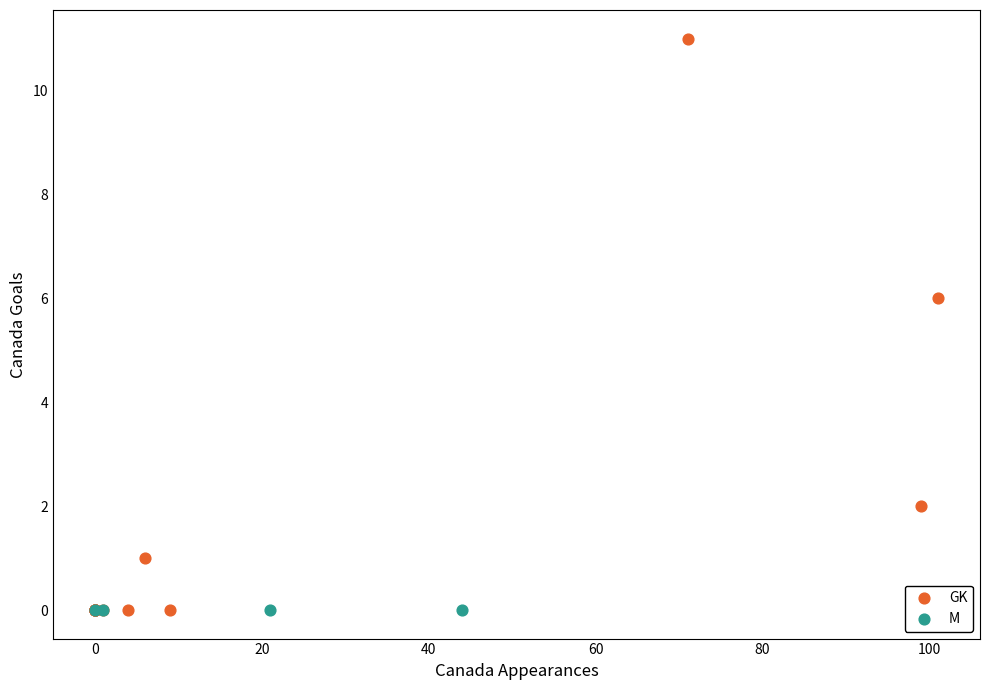

Which series contains the highest Y value?

GK